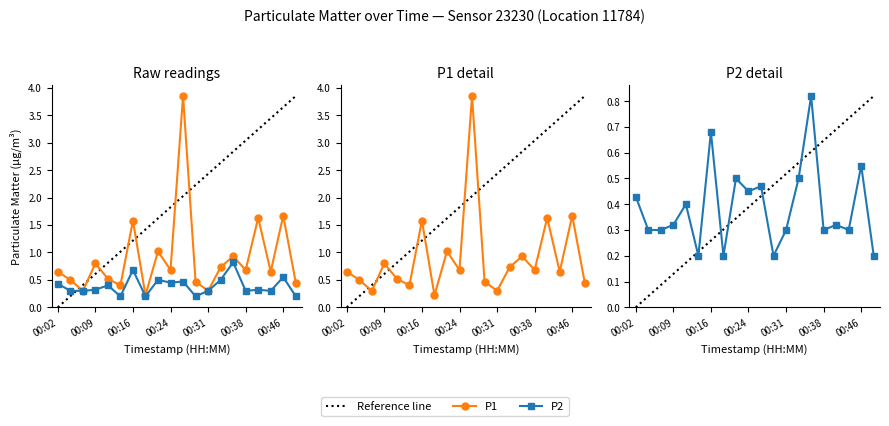

List the series in order of their overall mean, highest first.

P1, P2